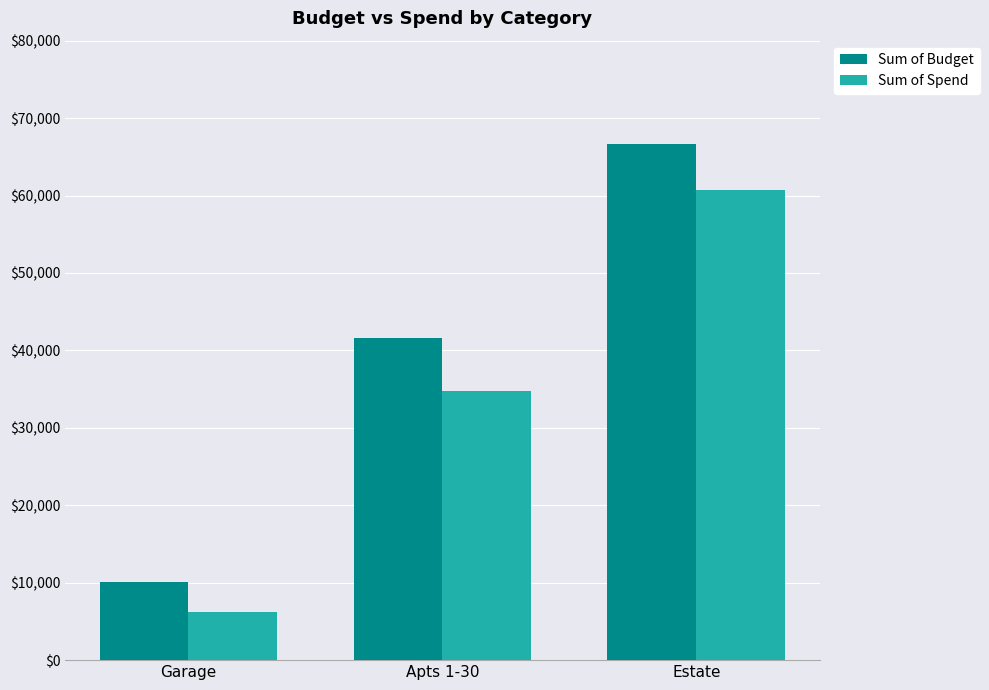

Is it true that Sum of Budget equals 10146.0 at Garage?

True